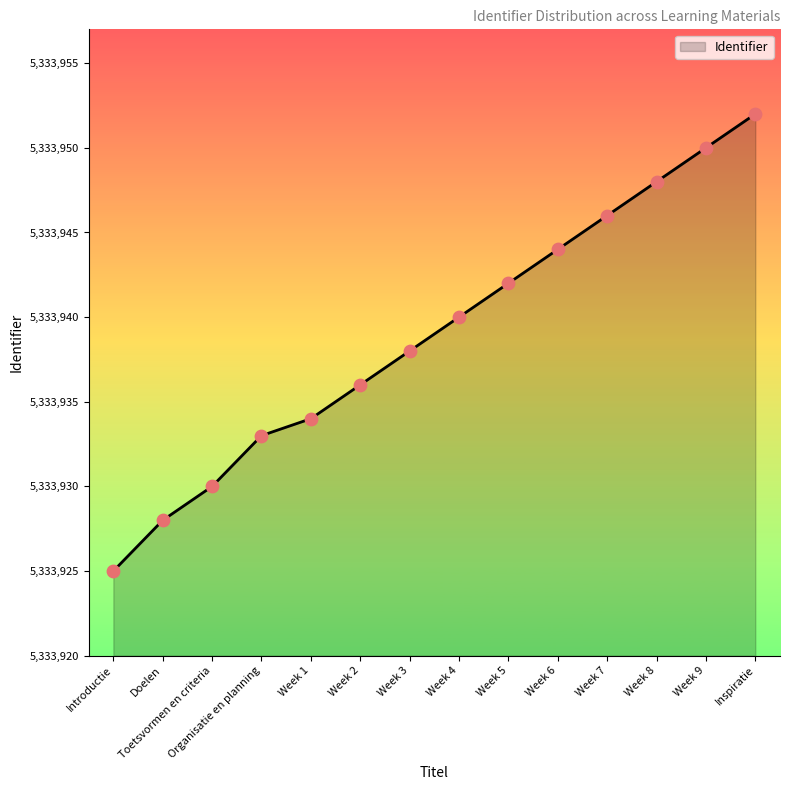

Approximately how many times larger is the value at Introductie compared to Week 8?

1.0